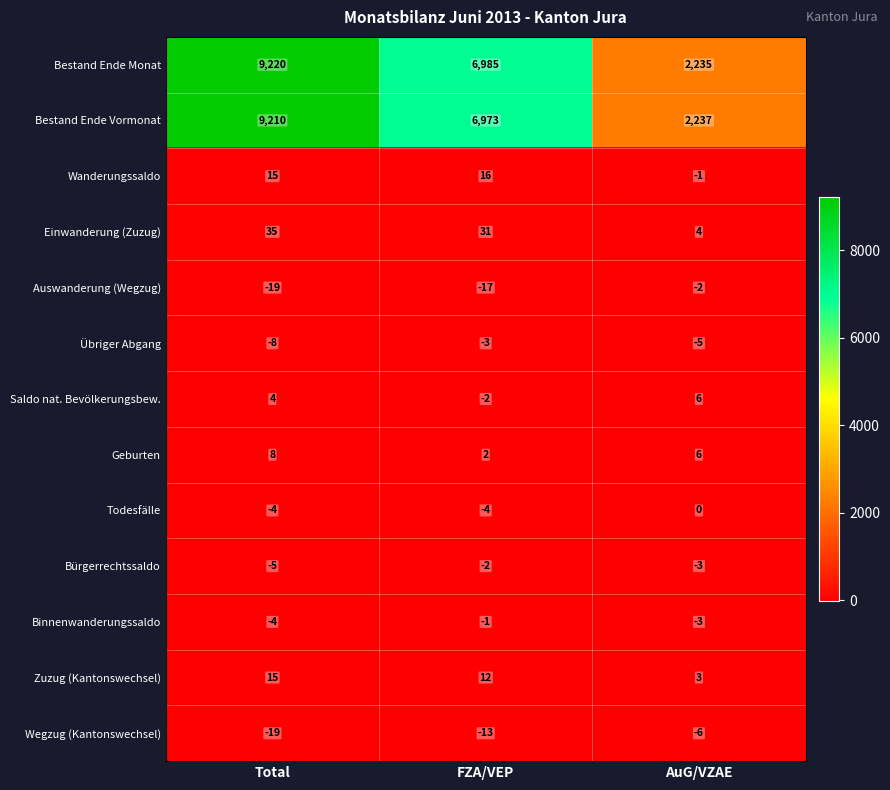

What is the sum of the Übriger Abgang values at Total and AuG/VZAE?

-13